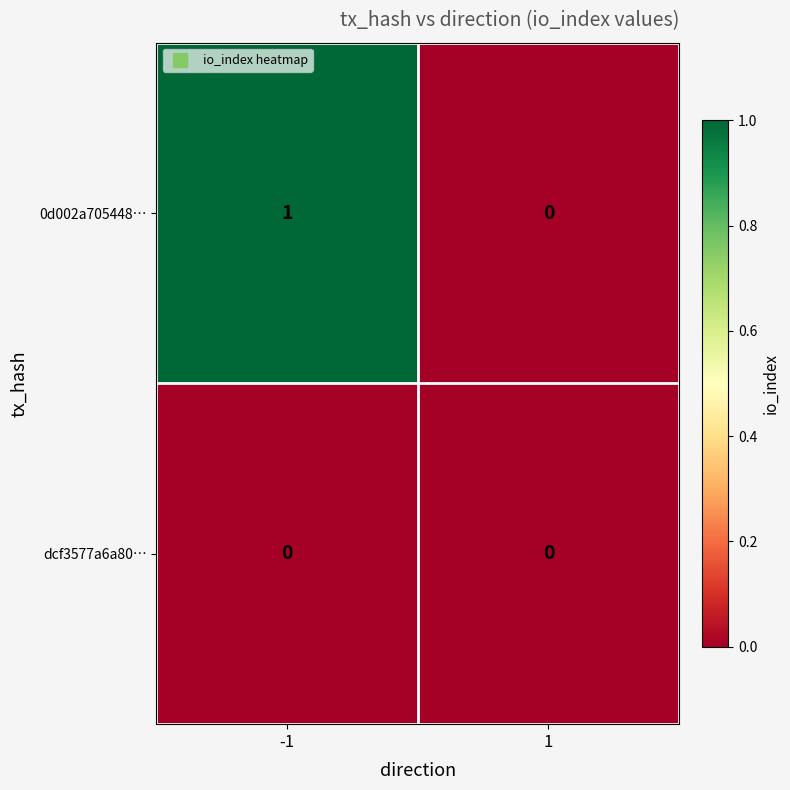

Rank the series by their average value, from lowest to highest.

dcf3577a6a80…, 0d002a705448…